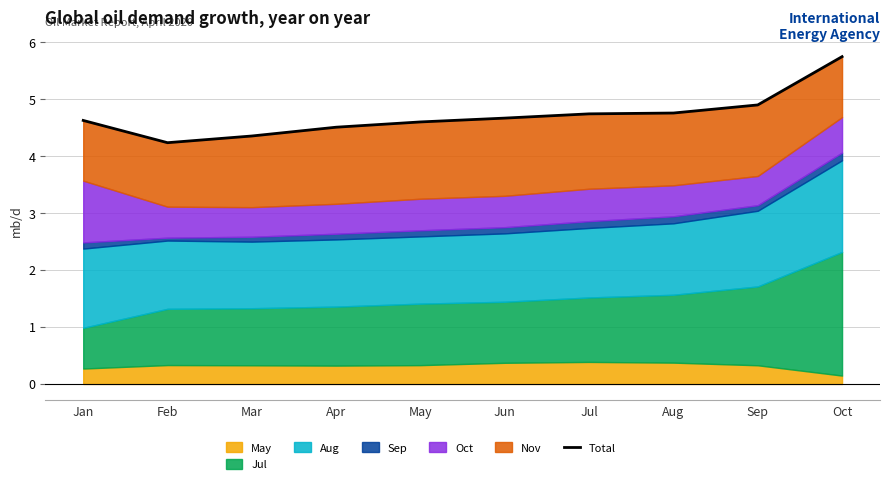

The chart shows a value of 4.5 at Apr. True or false?

True